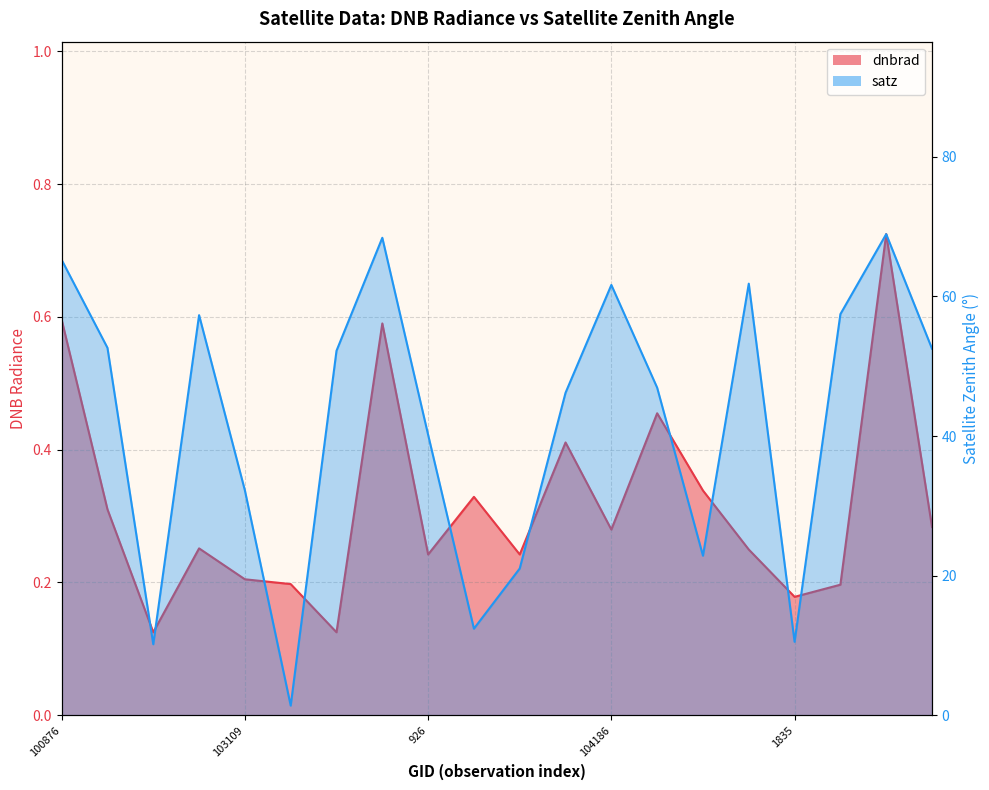

Where is the first local maximum for dnbrad?

102861